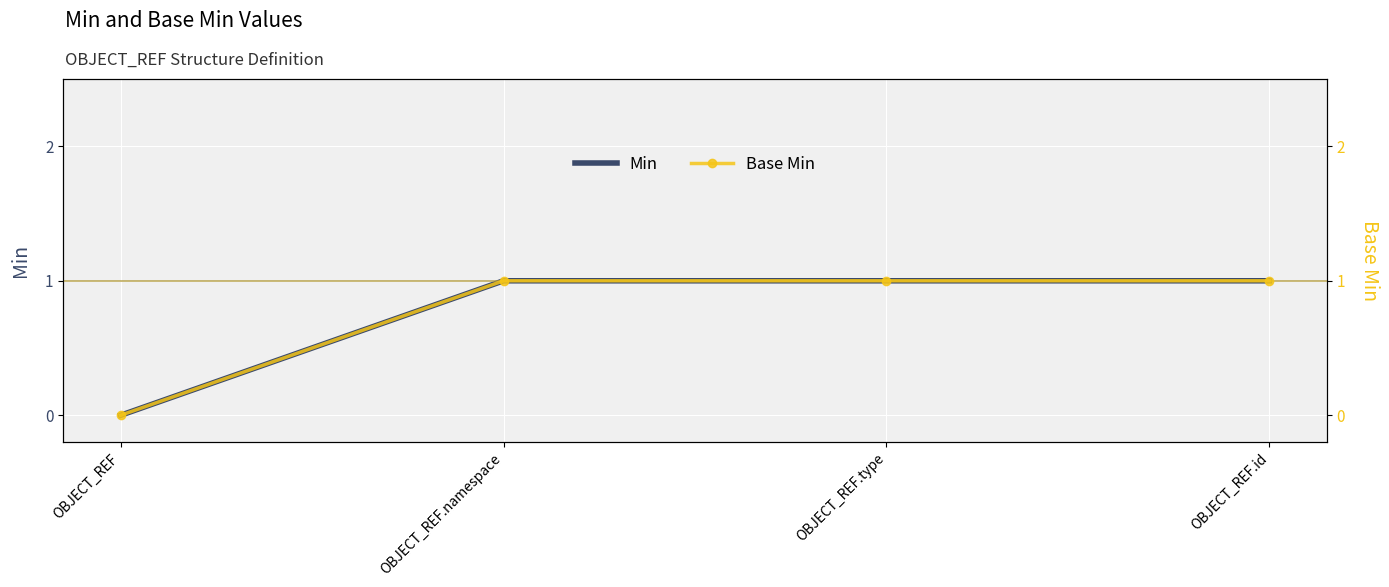

How many values in the Min series are below 1?

1